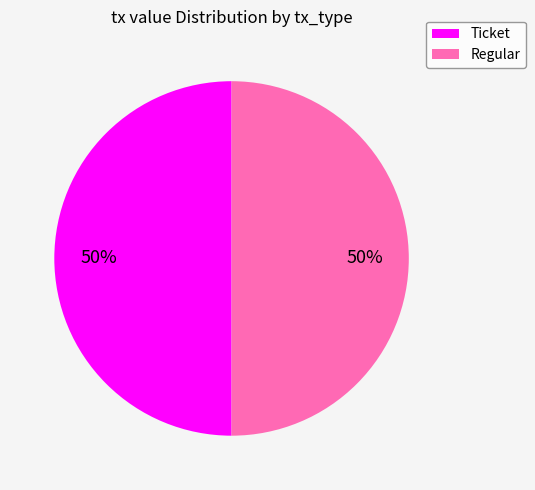

To the nearest percent, what percentage of the pie is Regular?

50%